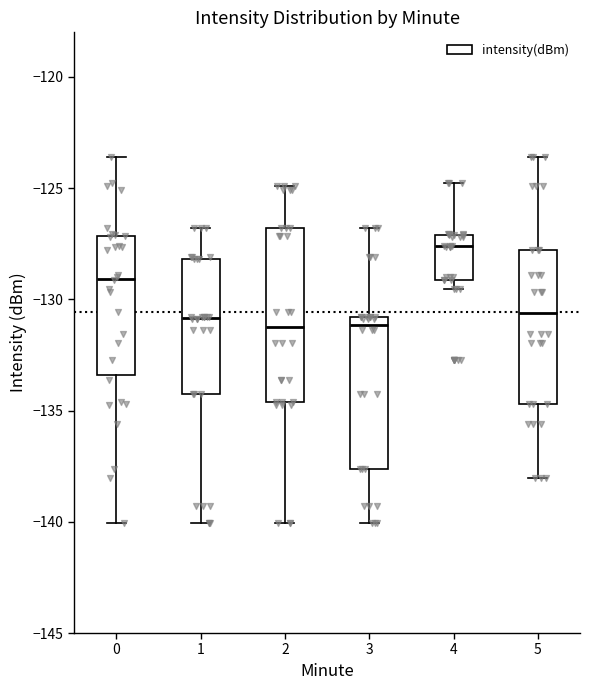

Reading left to right, read every box against the y-axis: the position of its median line, the range the box covers, and the ends of its whiskers. The values are not printed on the chart, so give them approximately, as read against the axis.

0: median -129.0, box -133.5 to -127.0, whiskers -140.0 to -123.5
1: median -131.0, box -134.5 to -128.0, whiskers -140.0 to -127.0
2: median -131.5, box -134.5 to -127.0, whiskers -140.0 to -125.0
3: median -131.0 (just below the box's upper edge), box -137.5 to -131.0, whiskers -140.0 to -127.0
4: median -127.5, box -129.0 to -127.0, whiskers -129.5 to -125.0
5: median -130.5, box -134.5 to -128.0, whiskers -138.0 to -123.5